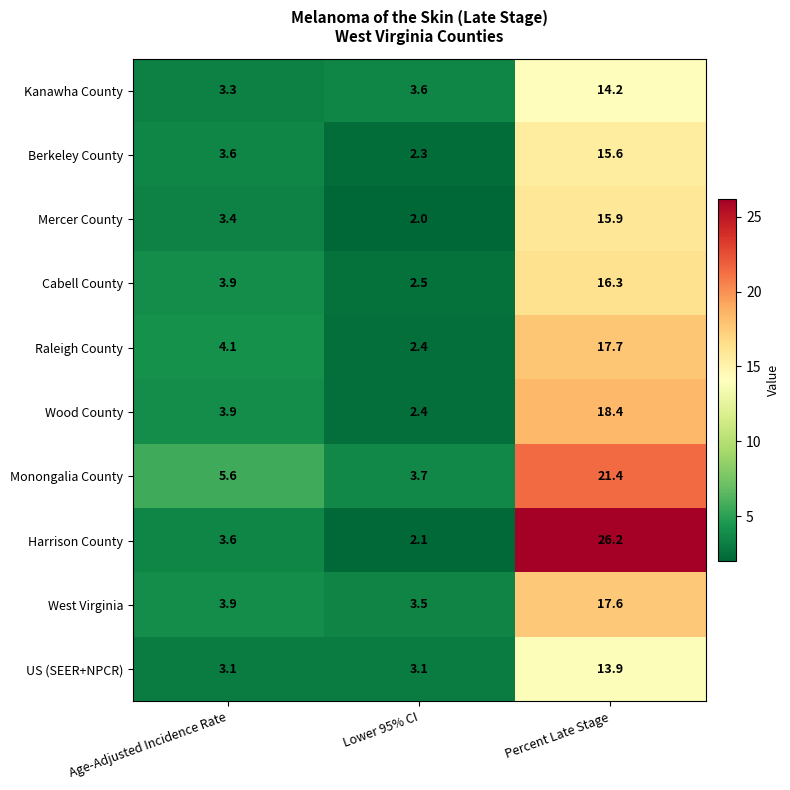

At which category is the sum across all series the highest?

Percent Late Stage